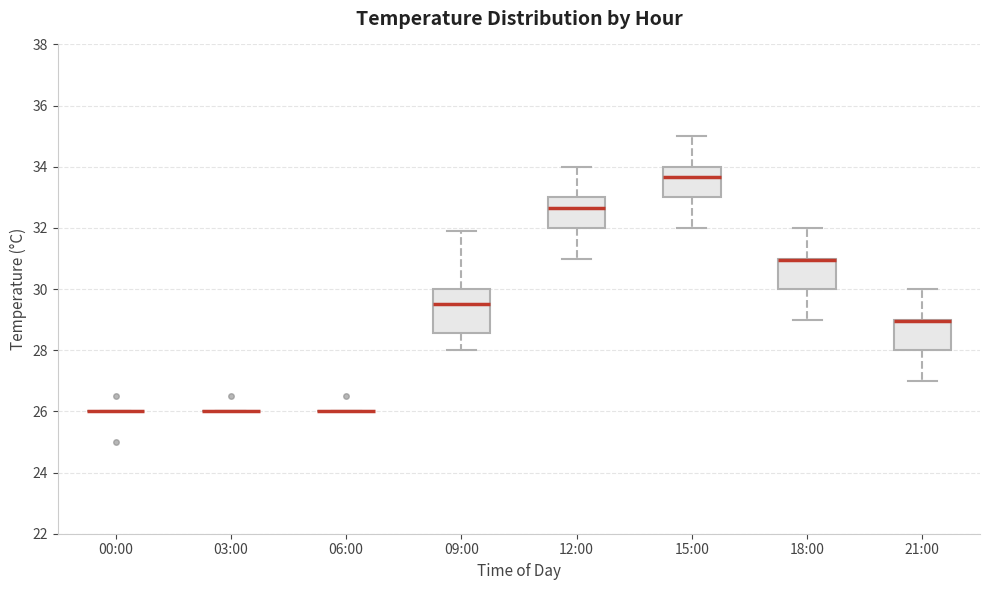

Reading left to right, read every box against the y-axis: the position of its median line, the range the box covers, and the ends of its whiskers. The values are not printed on the chart, so give them approximately, as read against the axis.

00:00: box collapsed to a line at 26.0, whiskers 26.0 to 26.0
03:00: box collapsed to a line at 26.0, whiskers 26.0 to 26.0
06:00: box collapsed to a line at 26.0, whiskers 26.0 to 26.0
09:00: median 29.6, box 28.6 to 30.0, whiskers 28.0 to 32.0
12:00: median 32.6, box 32.0 to 33.0, whiskers 31.0 to 34.0
15:00: median 33.6, box 33.0 to 34.0, whiskers 32.0 to 35.0
18:00: median 31.0 (drawn on the box's upper edge), box 30.0 to 31.0, whiskers 29.0 to 32.0
21:00: median 29.0 (drawn on the box's upper edge), box 28.0 to 29.0, whiskers 27.0 to 30.0